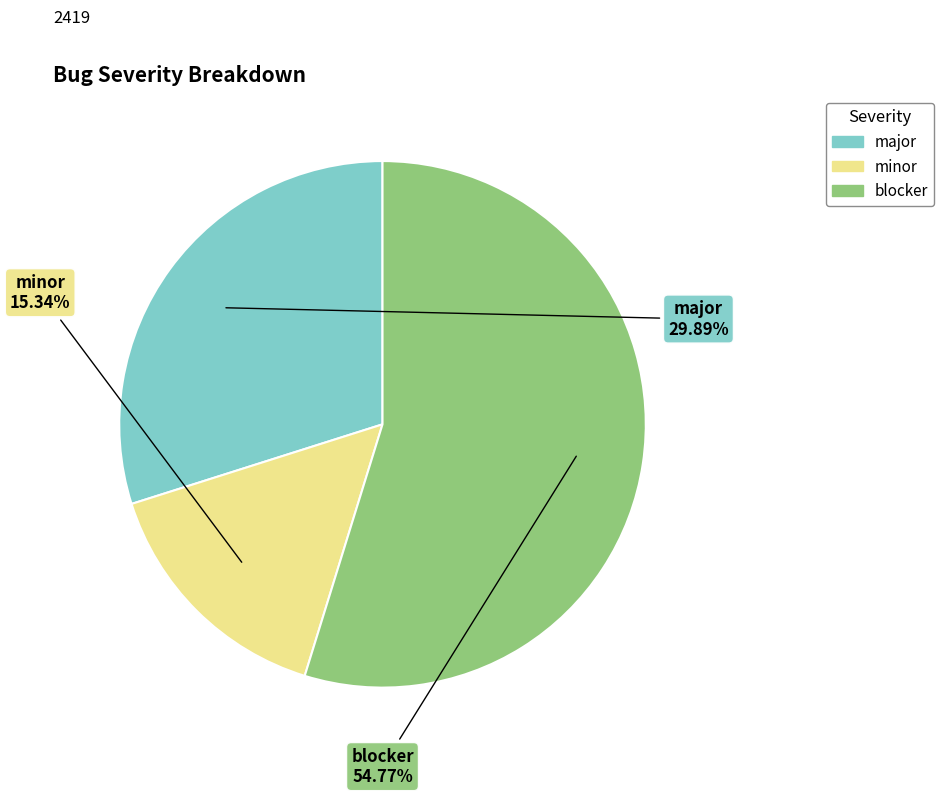

How much of the chart is everything except major?

70.1%